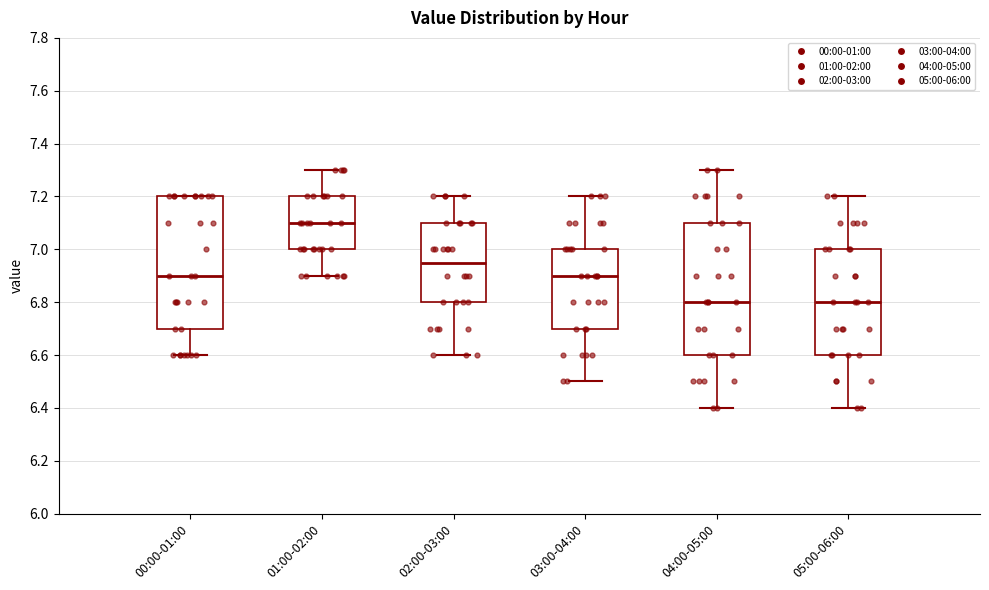

Reading left to right, read every box against the y-axis: the position of its median line, the range the box covers, and the ends of its whiskers. The values are not printed on the chart, so give them approximately, as read against the axis.

00:00-01:00: median 6.90, box 6.70 to 7.20, whiskers 6.60 to 7.20
01:00-02:00: median 7.10, box 7.00 to 7.20, whiskers 6.90 to 7.30
02:00-03:00: median 6.96, box 6.80 to 7.10, whiskers 6.60 to 7.20
03:00-04:00: median 6.90, box 6.70 to 7.00, whiskers 6.50 to 7.20
04:00-05:00: median 6.80, box 6.60 to 7.10, whiskers 6.40 to 7.30
05:00-06:00: median 6.80, box 6.60 to 7.00, whiskers 6.40 to 7.20